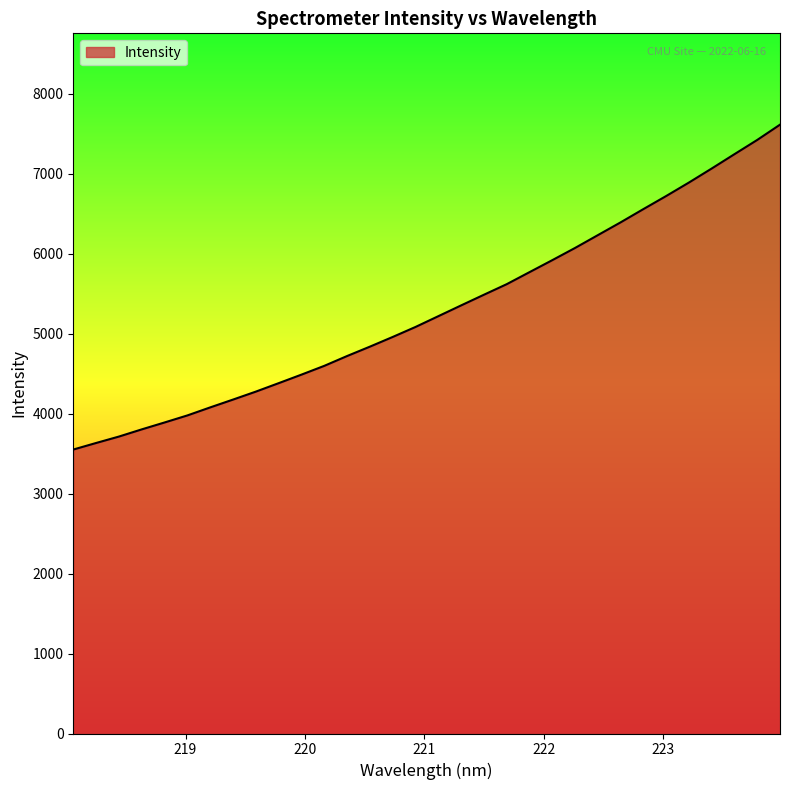

What is the average value?

5303.7